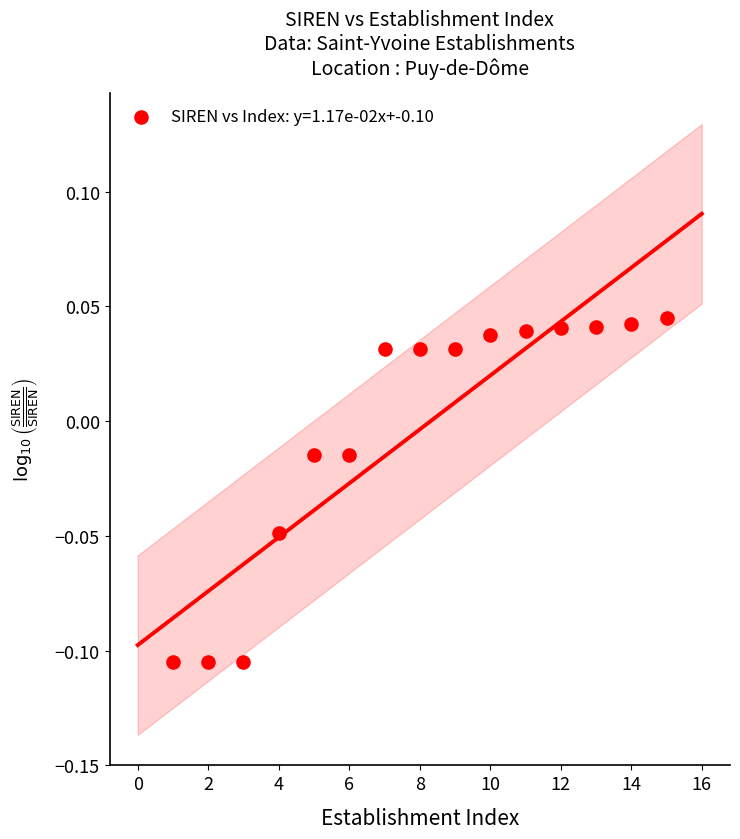

What is the range of X values (max minus min)?

14.0